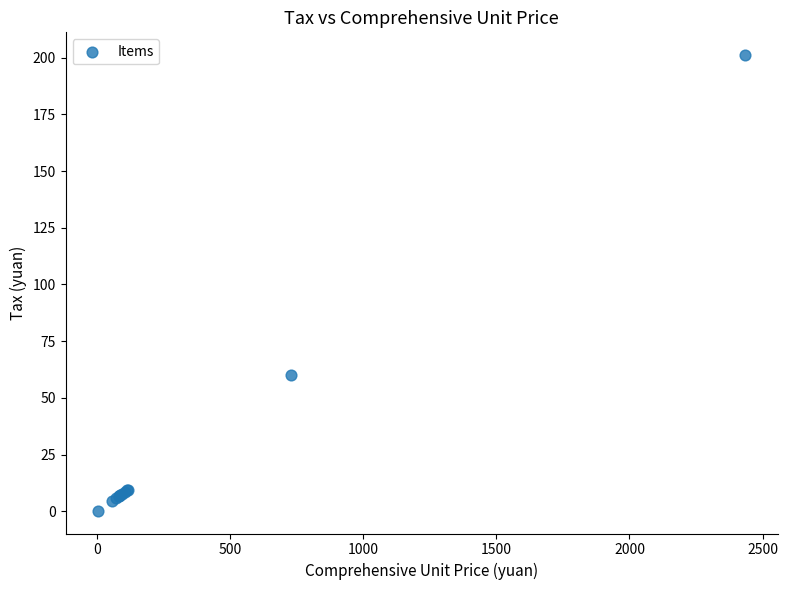

What Y value in the scatter plot is closest to 100?

60.0